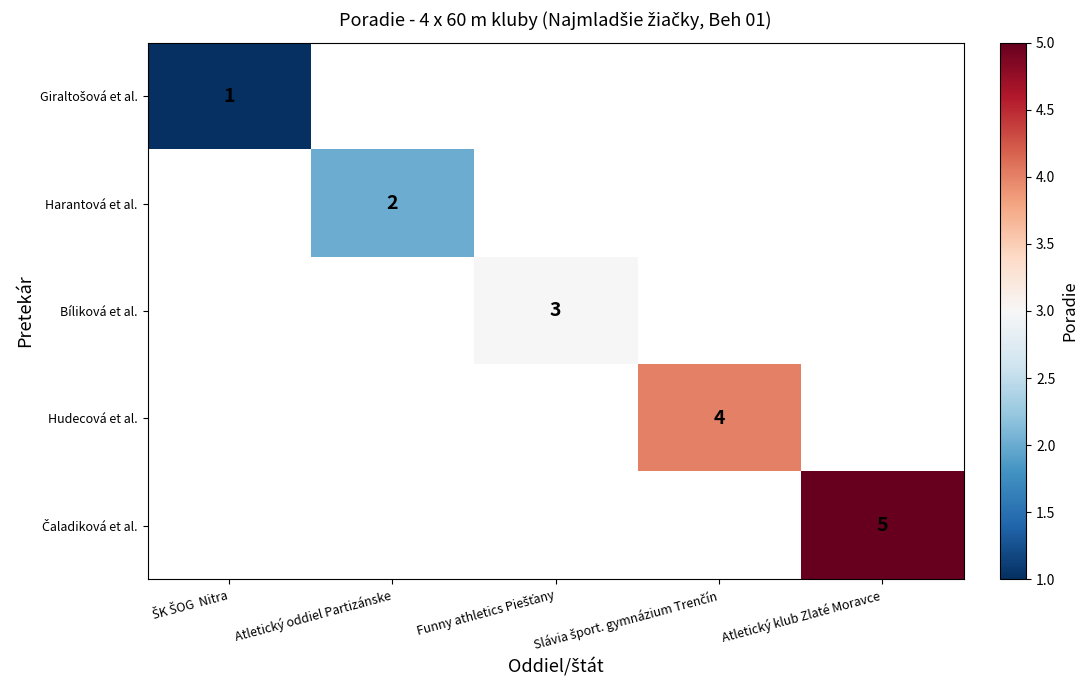

Which series has the largest range (max minus min)?

Giraltošová et al.